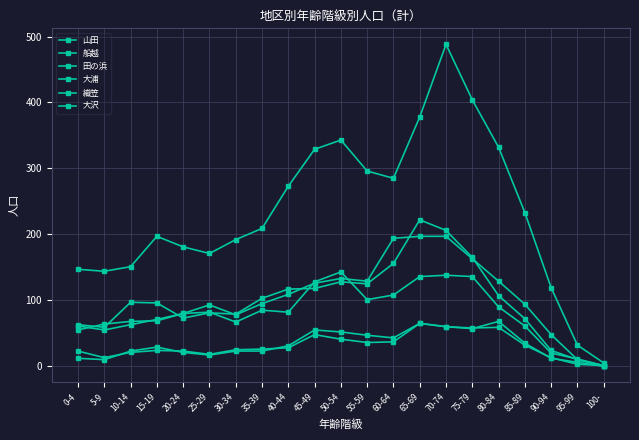

How many data points does each series have?

21